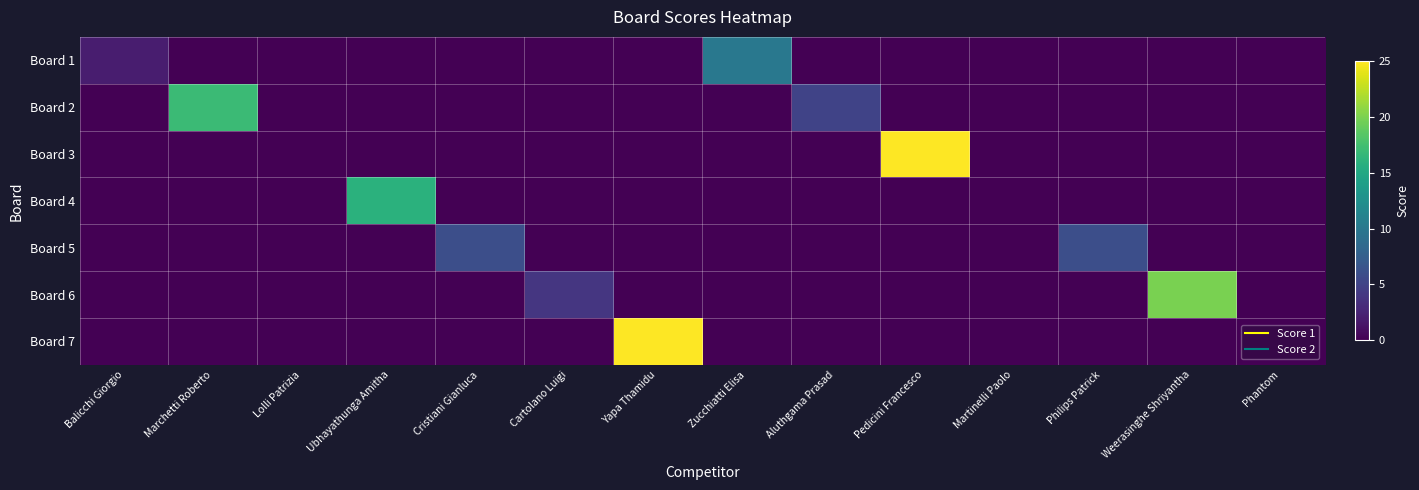

Reading right to left, extract all data points from this chart.

Board 1: Phantom=0	Weerasinghe Shriyantha=0	Philips Patrick=0	Martinelli Paolo=0	Pedicini Francesco=0	Aluthgama Prasad=0	Zucchiatti Elisa=10	Yapa Thamidu=0	Cartolano Luigi=0	Cristiani Gianluca=0	Ubhayathunga Amitha=0	Lolli Patrizia=0	Marchetti Roberto=0	Balicchi Giorgio=2
Board 2: Phantom=0	Weerasinghe Shriyantha=0	Philips Patrick=0	Martinelli Paolo=0	Pedicini Francesco=0	Aluthgama Prasad=5	Zucchiatti Elisa=0	Yapa Thamidu=0	Cartolano Luigi=0	Cristiani Gianluca=0	Ubhayathunga Amitha=0	Lolli Patrizia=0	Marchetti Roberto=17	Balicchi Giorgio=0
Board 3: Phantom=0	Weerasinghe Shriyantha=0	Philips Patrick=0	Martinelli Paolo=0	Pedicini Francesco=25	Aluthgama Prasad=0	Zucchiatti Elisa=0	Yapa Thamidu=0	Cartolano Luigi=0	Cristiani Gianluca=0	Ubhayathunga Amitha=0	Lolli Patrizia=0	Marchetti Roberto=0	Balicchi Giorgio=0
Board 4: Phantom=0	Weerasinghe Shriyantha=0	Philips Patrick=0	Martinelli Paolo=0	Pedicini Francesco=0	Aluthgama Prasad=0	Zucchiatti Elisa=0	Yapa Thamidu=0	Cartolano Luigi=0	Cristiani Gianluca=0	Ubhayathunga Amitha=16	Lolli Patrizia=0	Marchetti Roberto=0	Balicchi Giorgio=0
Board 5: Phantom=0	Weerasinghe Shriyantha=0	Philips Patrick=6	Martinelli Paolo=0	Pedicini Francesco=0	Aluthgama Prasad=0	Zucchiatti Elisa=0	Yapa Thamidu=0	Cartolano Luigi=0	Cristiani Gianluca=6	Ubhayathunga Amitha=0	Lolli Patrizia=0	Marchetti Roberto=0	Balicchi Giorgio=0
Board 6: Phantom=0	Weerasinghe Shriyantha=20	Philips Patrick=0	Martinelli Paolo=0	Pedicini Francesco=0	Aluthgama Prasad=0	Zucchiatti Elisa=0	Yapa Thamidu=0	Cartolano Luigi=4	Cristiani Gianluca=0	Ubhayathunga Amitha=0	Lolli Patrizia=0	Marchetti Roberto=0	Balicchi Giorgio=0
Board 7: Phantom=0	Weerasinghe Shriyantha=0	Philips Patrick=0	Martinelli Paolo=0	Pedicini Francesco=0	Aluthgama Prasad=0	Zucchiatti Elisa=0	Yapa Thamidu=25	Cartolano Luigi=0	Cristiani Gianluca=0	Ubhayathunga Amitha=0	Lolli Patrizia=0	Marchetti Roberto=0	Balicchi Giorgio=0